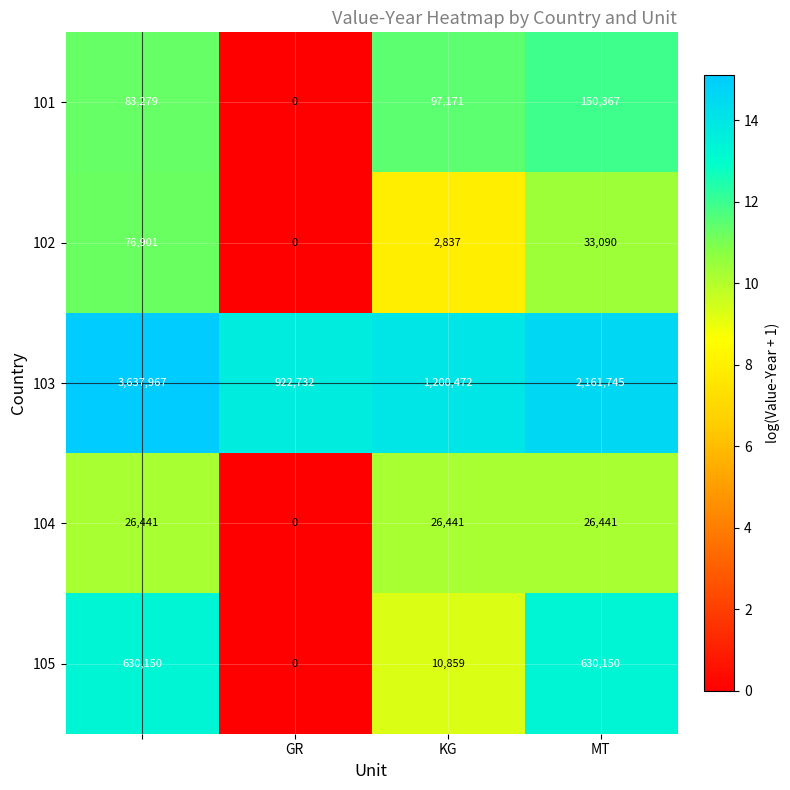

Reading left to right, extract all data points from this chart.

101: 83279	0	97171	150367
102: 76901	0	2837	33090
103: 3637967	922732	1200472	2161745
104: 26441	0	26441	26441
105: 630150	0	10859	630150